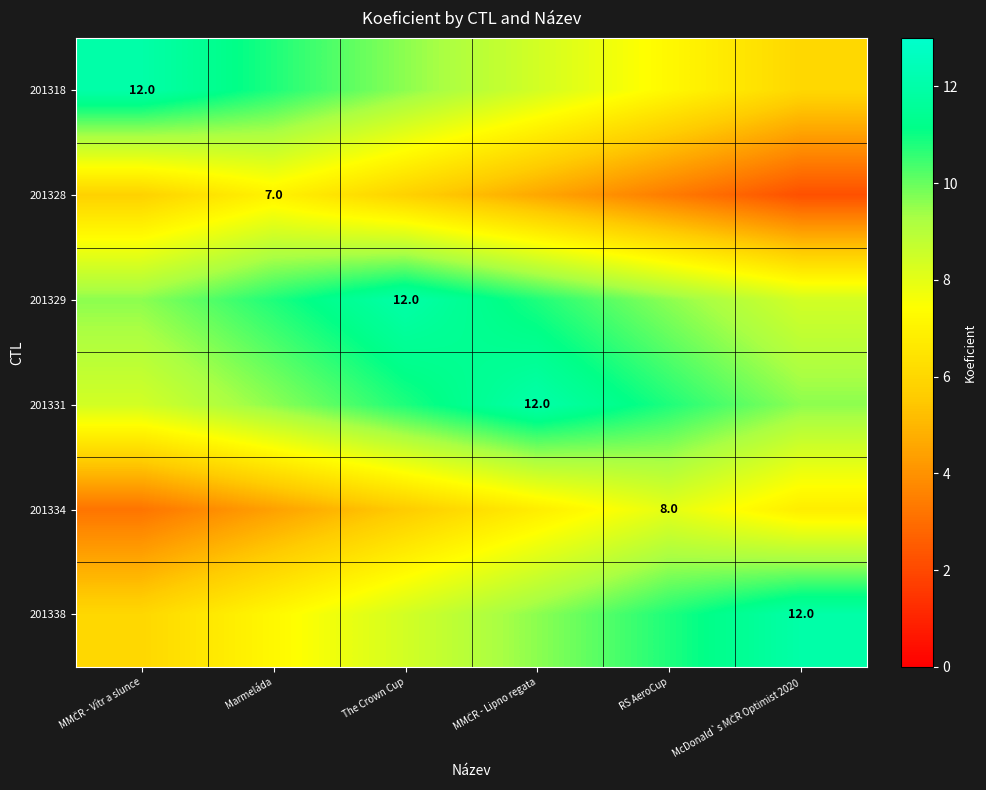

True or false: 201331 has a value of 12.0 at MMČR - Lipno regata.

True